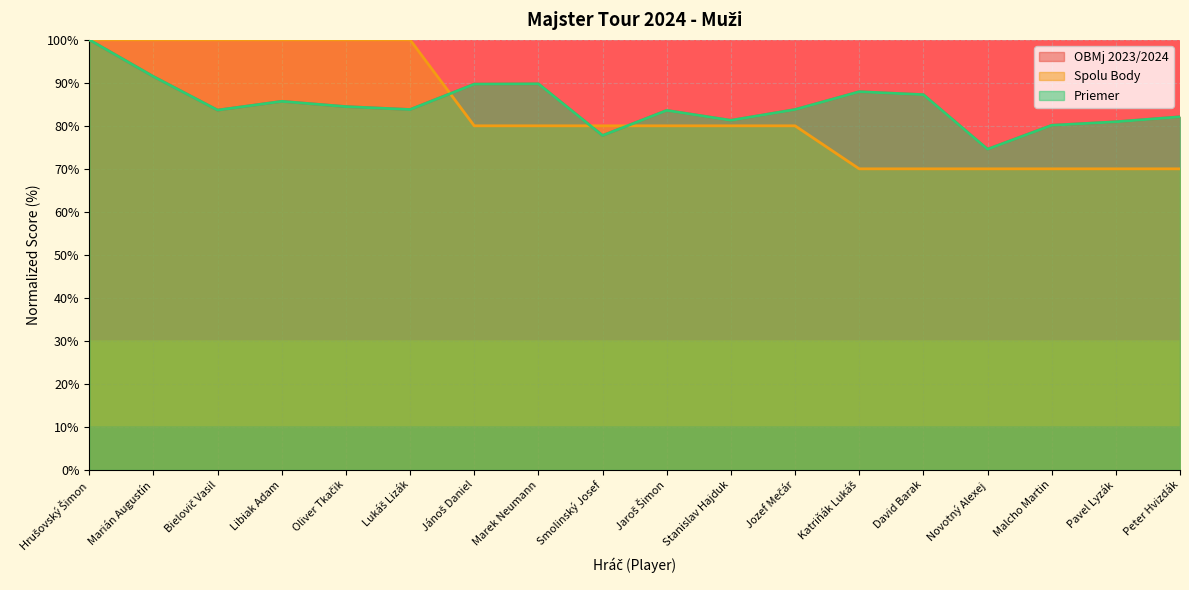

At how many categories does at least one series exceed 86?

10